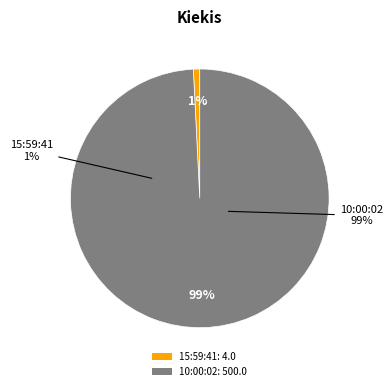

Does 10:00:02 (435) account for over 50% of the chart?

Yes